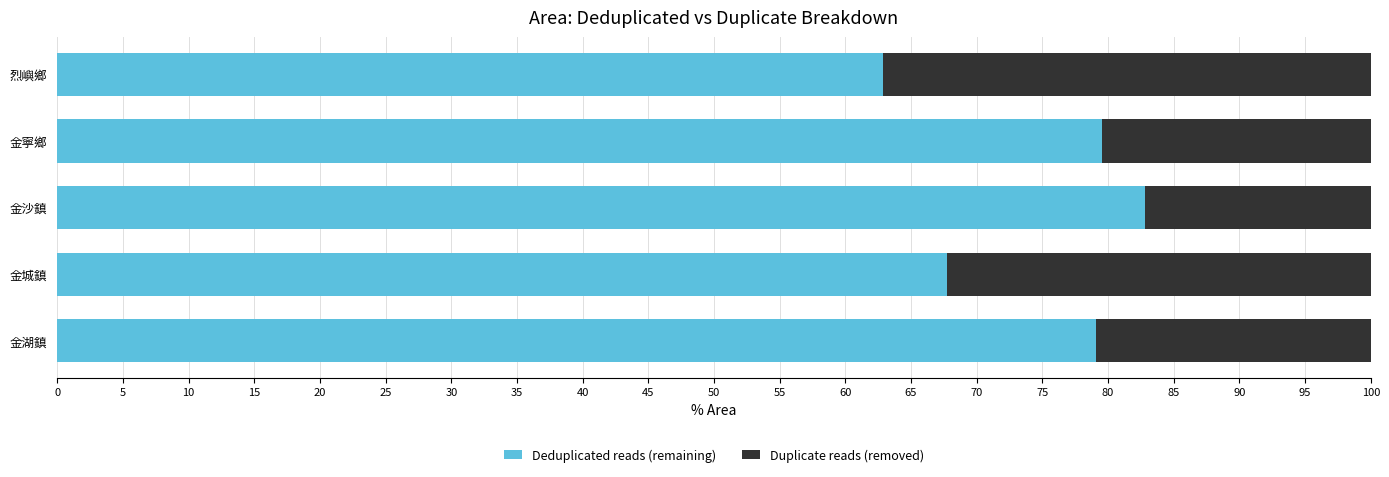

At which label is Deduplicated reads (remaining) closest to 72?

金城鎮